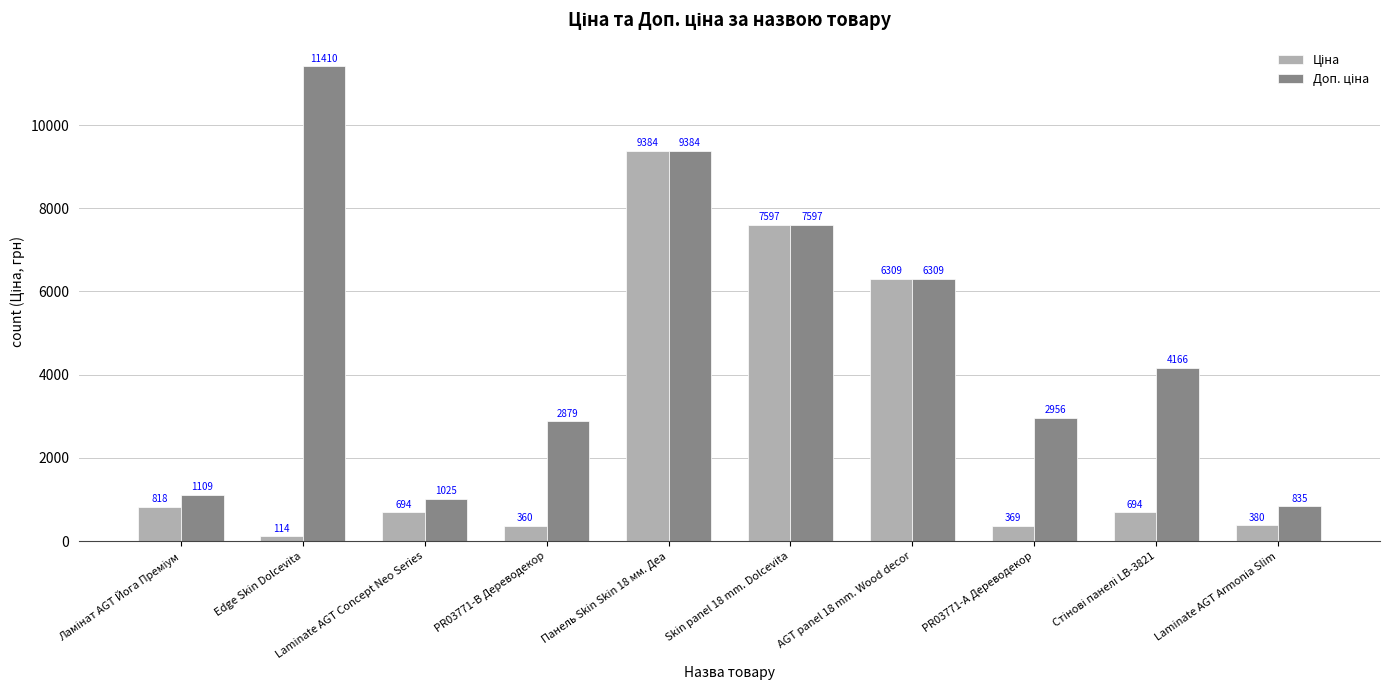

At which category is the sum across all series the highest?

Панель Skin Skin 18 мм. Деа